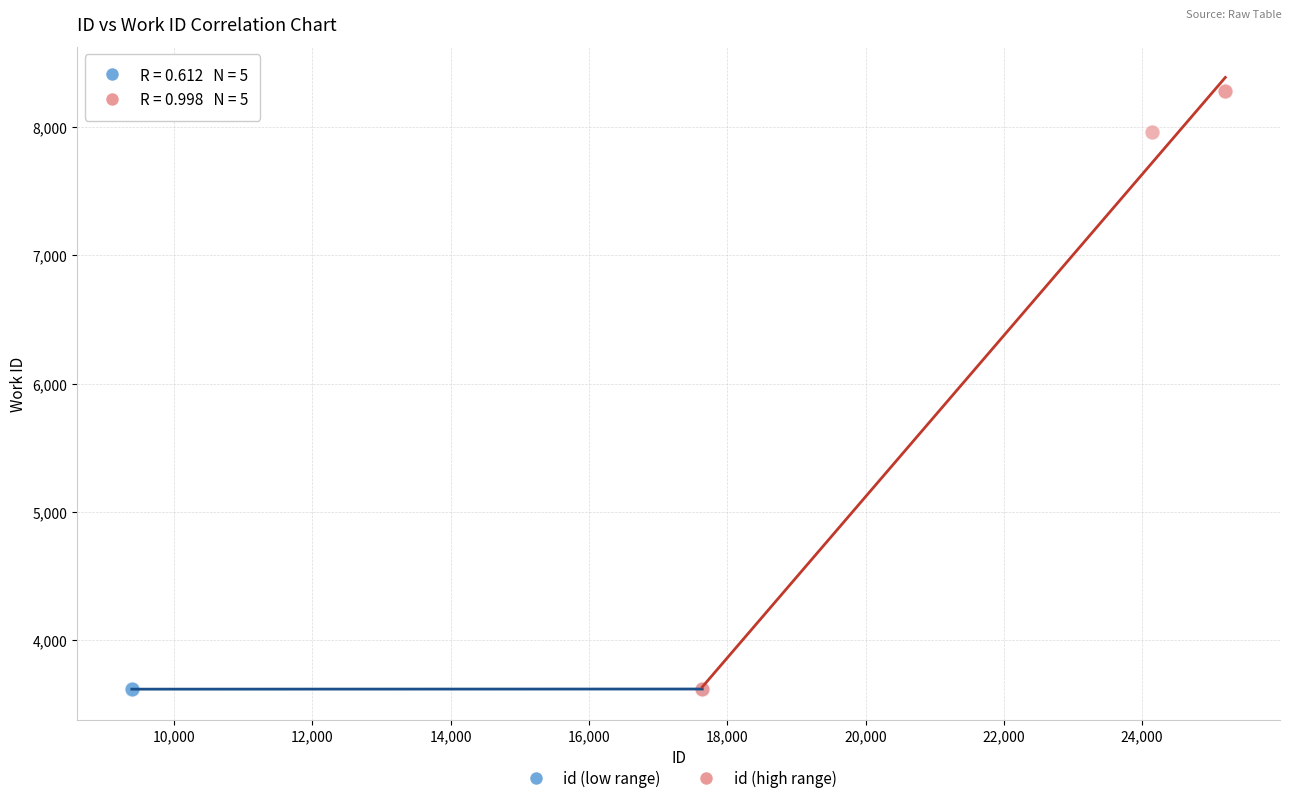

Which series has the largest Y range (max minus min)?

id (high range)